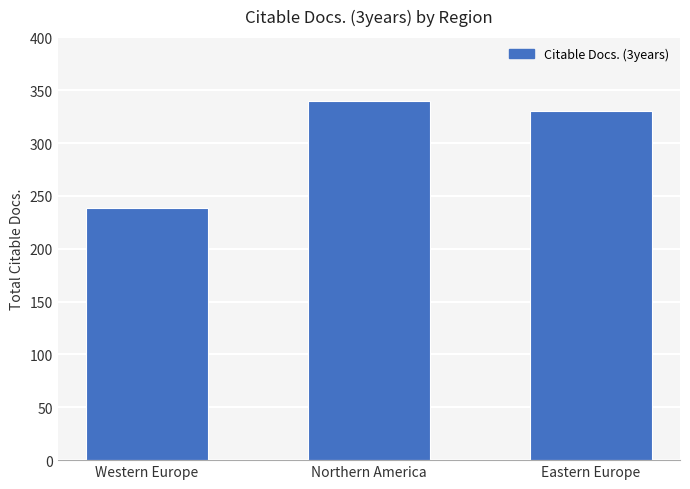

List the labels in order of value, smallest first.

Western Europe, Eastern Europe, Northern America